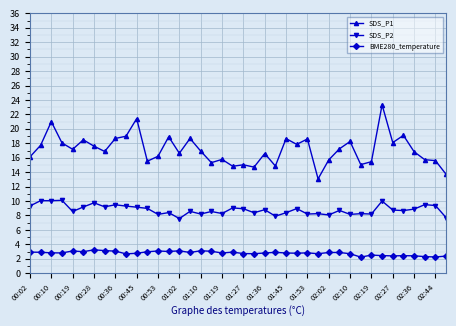

What is the maximum value shown in the chart?

23.3